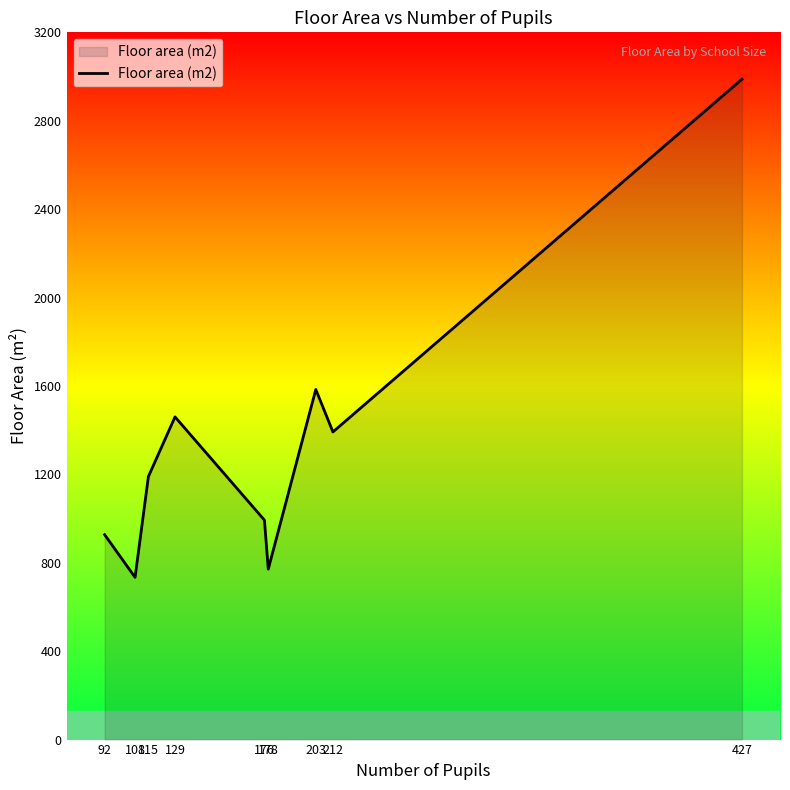

Which has a higher value, 129 or 212?

129